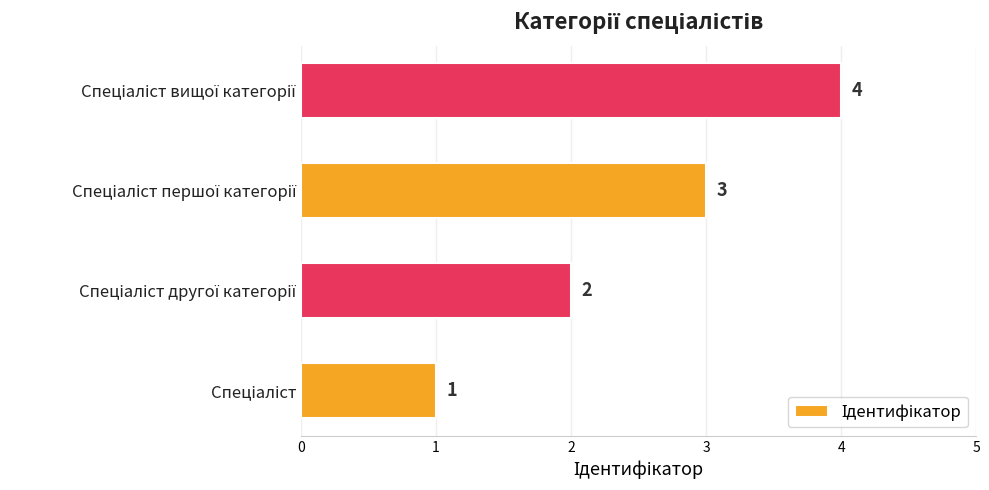

How many values are between 2 and 4?

3